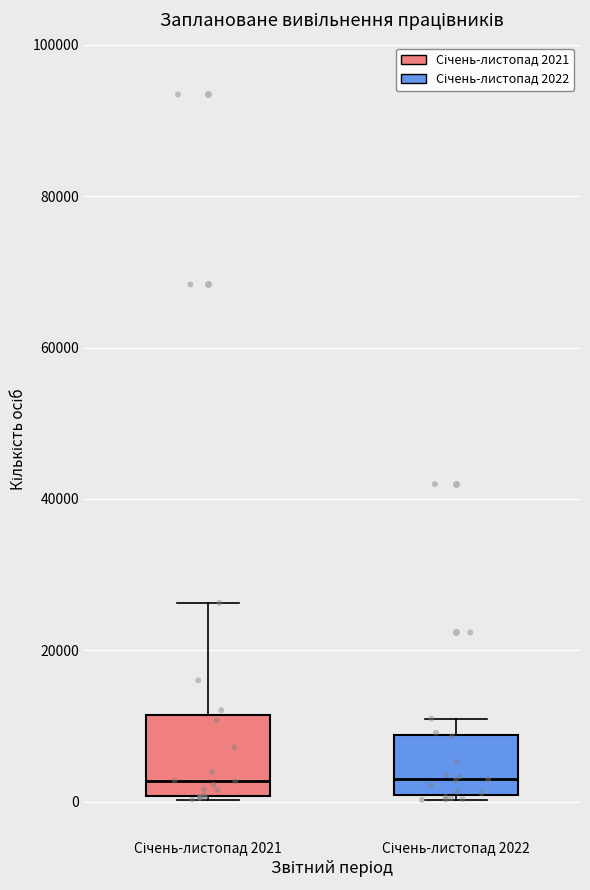

Reading left to right, read every box against the y-axis: the position of its median line, the range the box covers, and the ends of its whiskers. The values are not printed on the chart, so give them approximately, as read against the axis.

Січень-листопад 2021: median 2000, box 0 to 12000, whiskers 0 to 26000
Січень-листопад 2022: median 2000, box 0 to 8000, whiskers 0 (just below the box's lower edge) to 10000